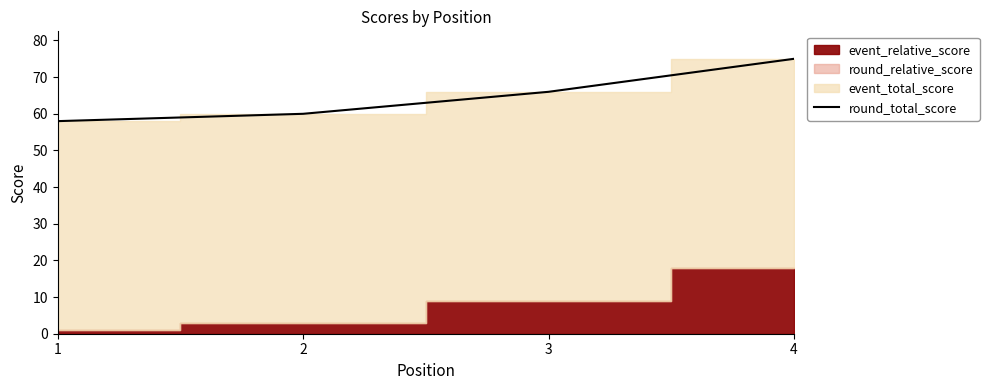

Does the chart display data point markers on the line(s)?

No